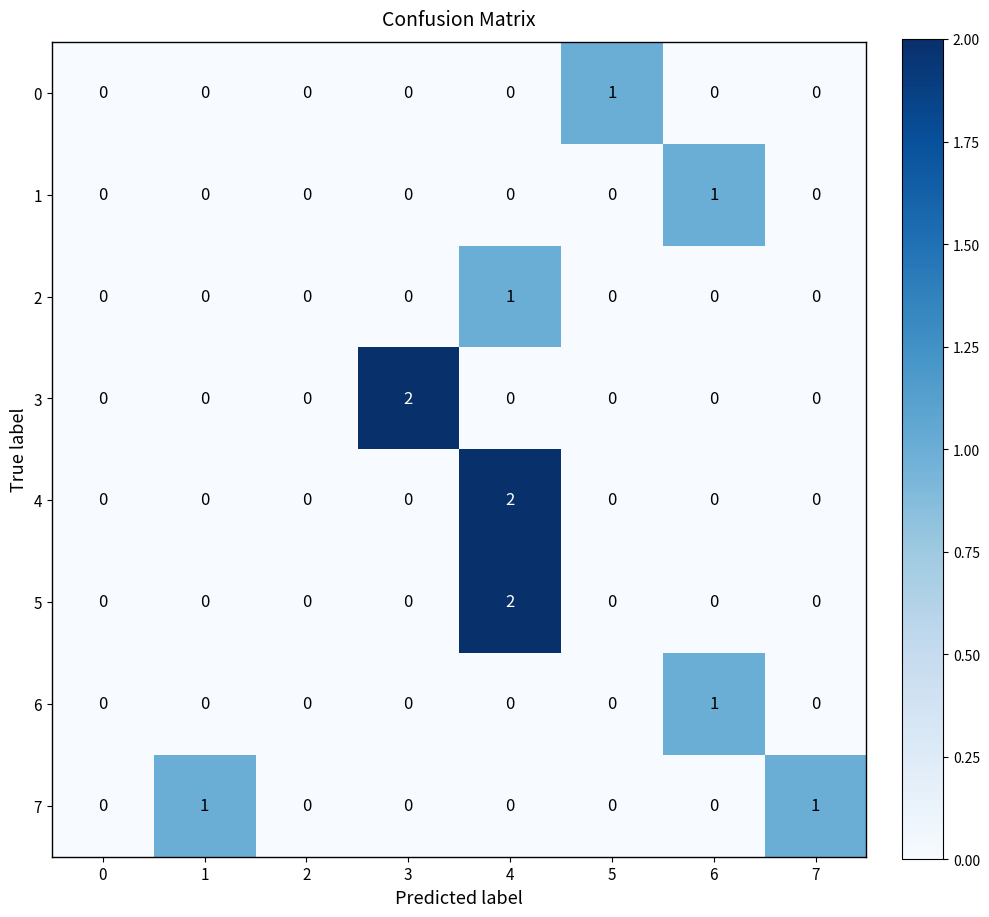

Count the 1 values in the range 0 to 1.

8